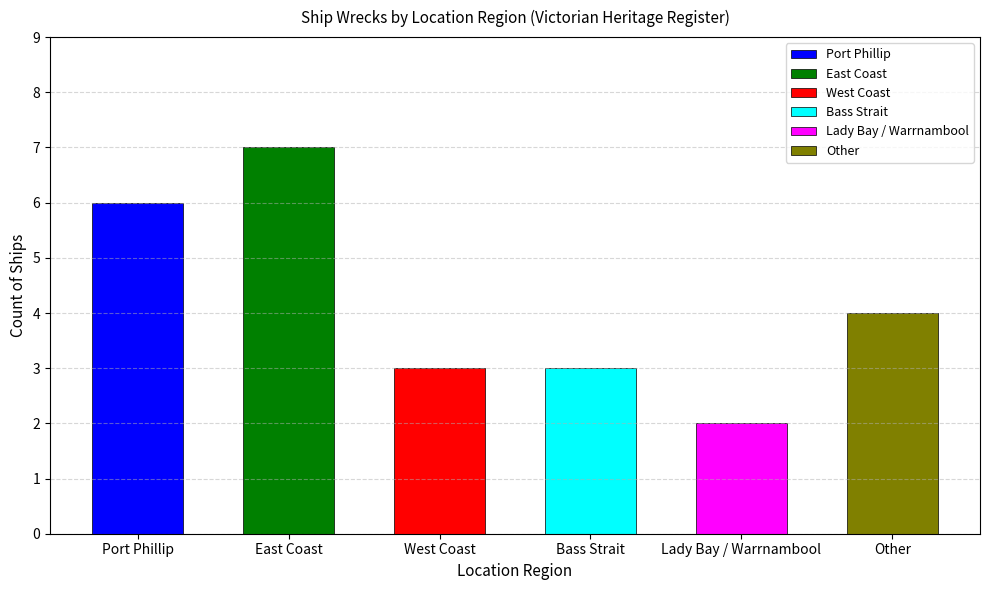

At which category does the chart reach its minimum across all series?

Lady Bay / Warrnambool